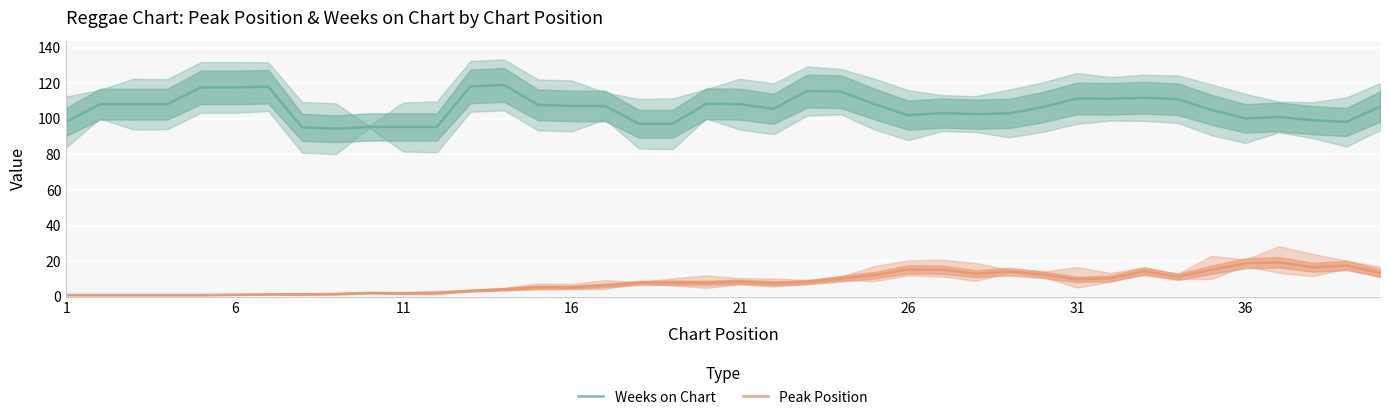

Does the chart display data point markers on the line(s)?

No